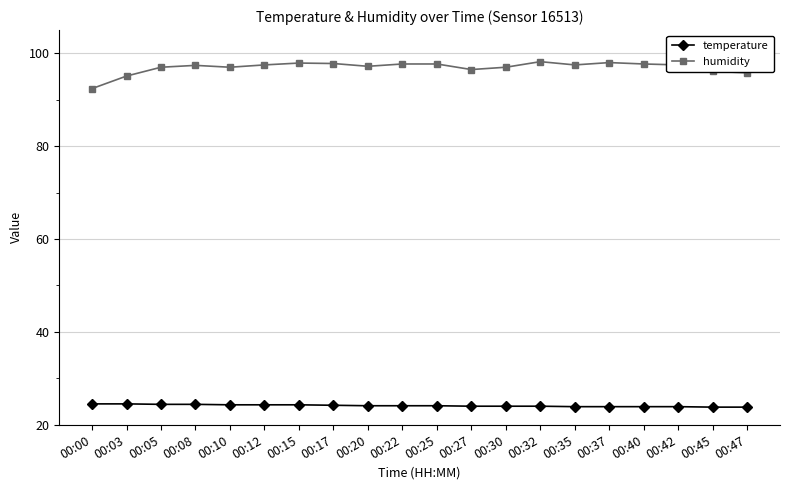

List the series in order of their peak value, lowest first.

temperature, humidity